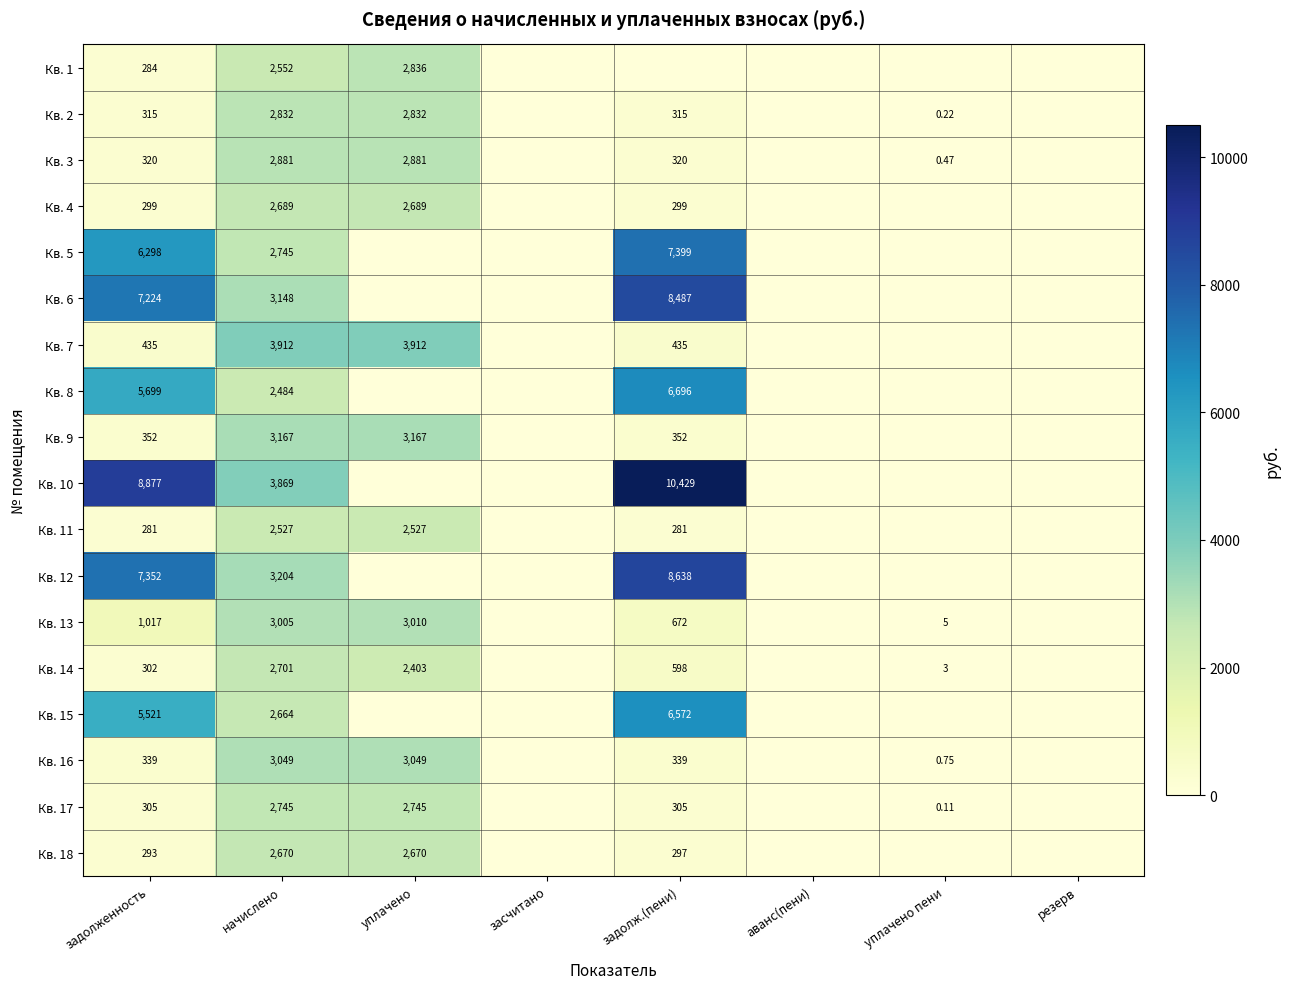

At which category is the sum across all series the highest?

начислено